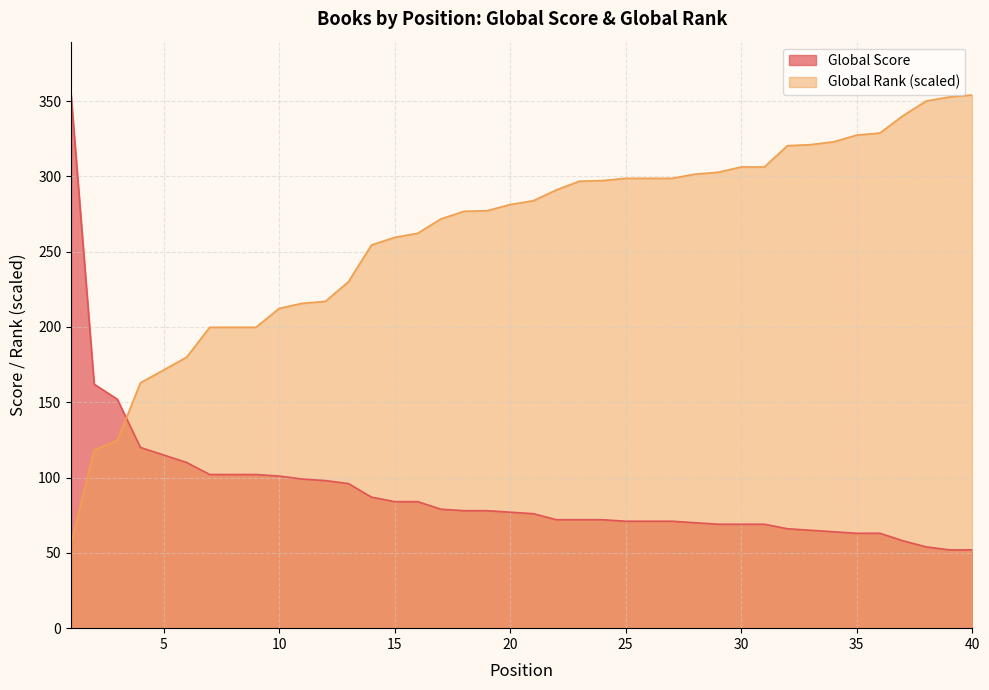

At which label does Global Score first exceed 77?

1